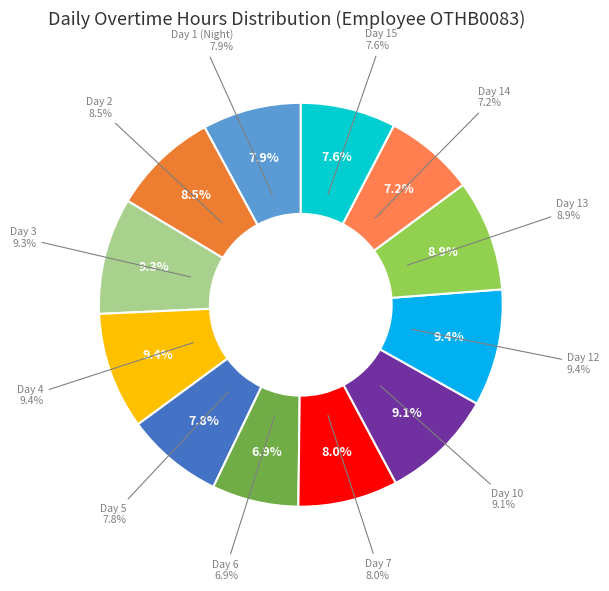

What is the ratio of the value at Day 10 to the value at Day 6?

1.3